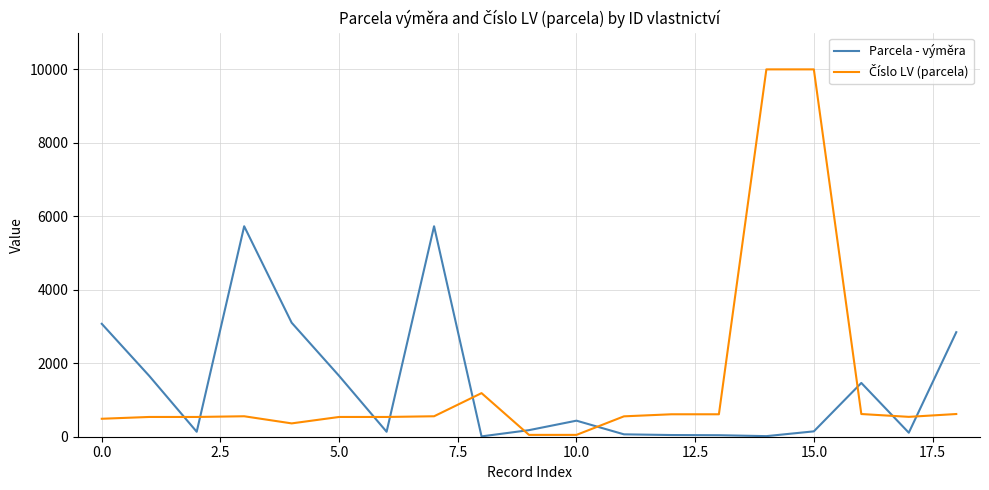

How many lines are shown in the chart?

2